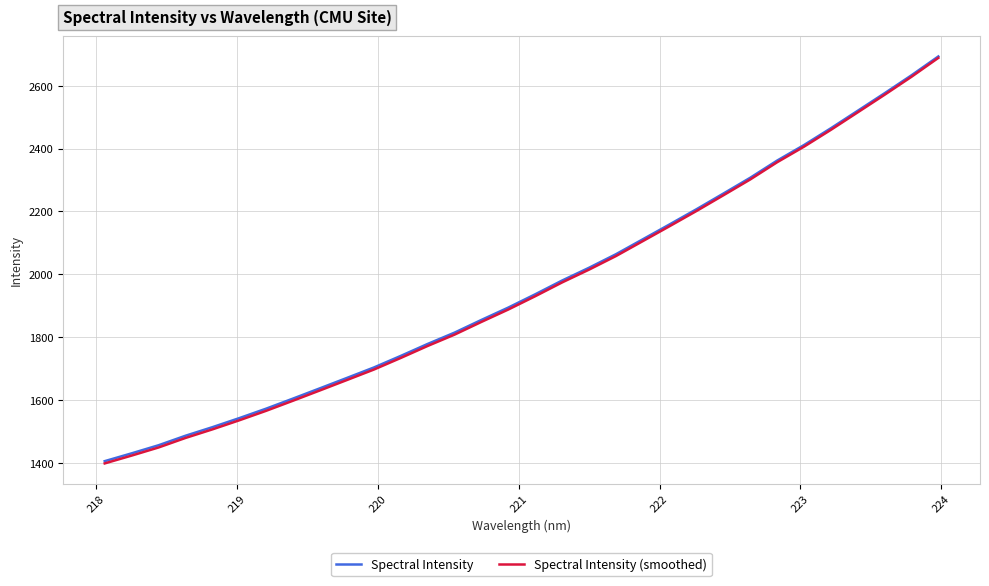

What is the sum of all Spectral Intensity values?

62805.2